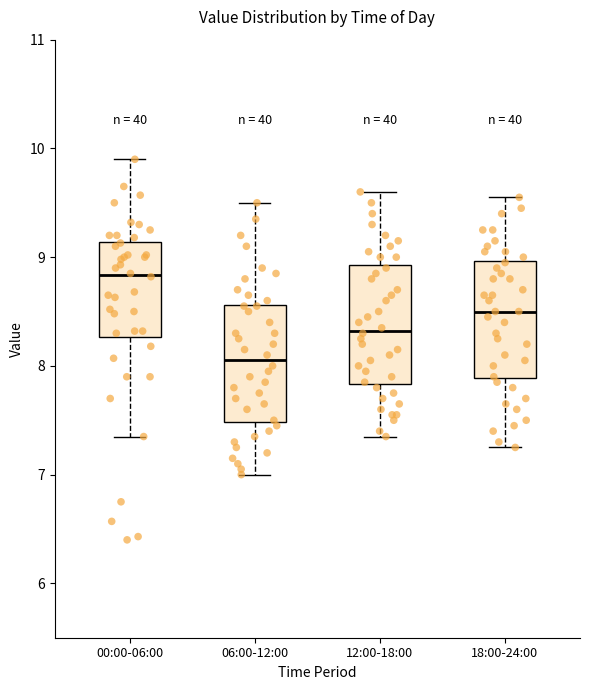

Where does the upper whisker of the box for 06:00-12:00 end on the y-axis? The values are not printed on the chart, so give them approximately, as read against the axis.

9.5